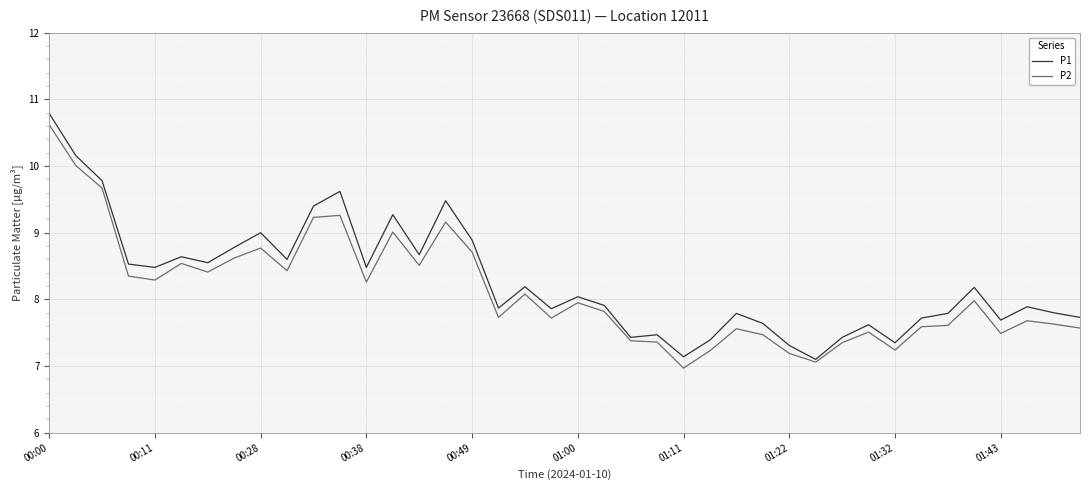

Which series has the largest range (max minus min)?

P1